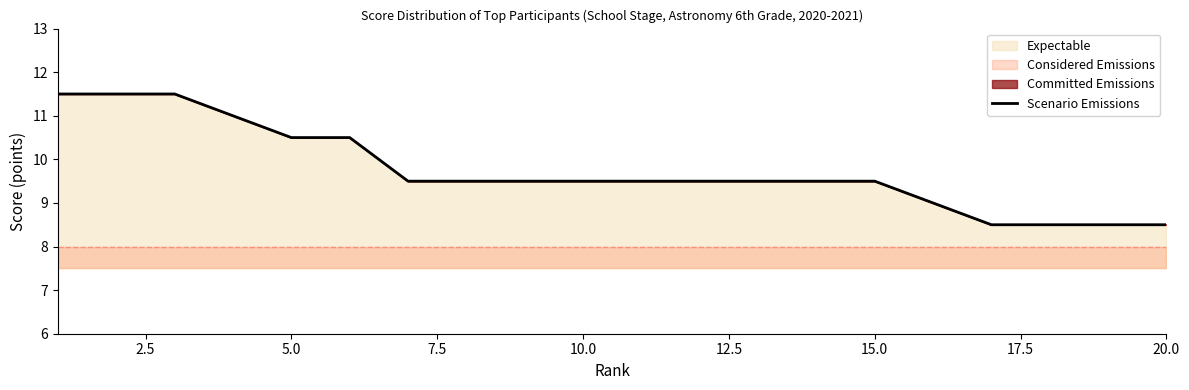

What is the lowest value of the Scenario Emissions series?

8.5